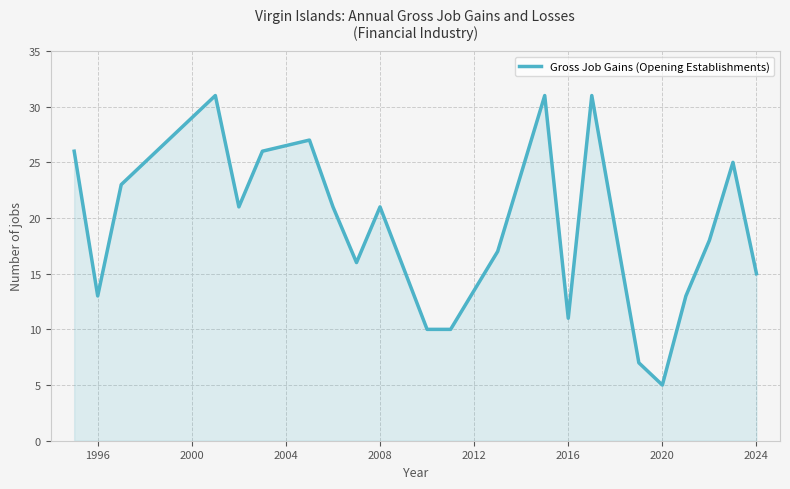

What is the difference between the maximum and minimum values?

26